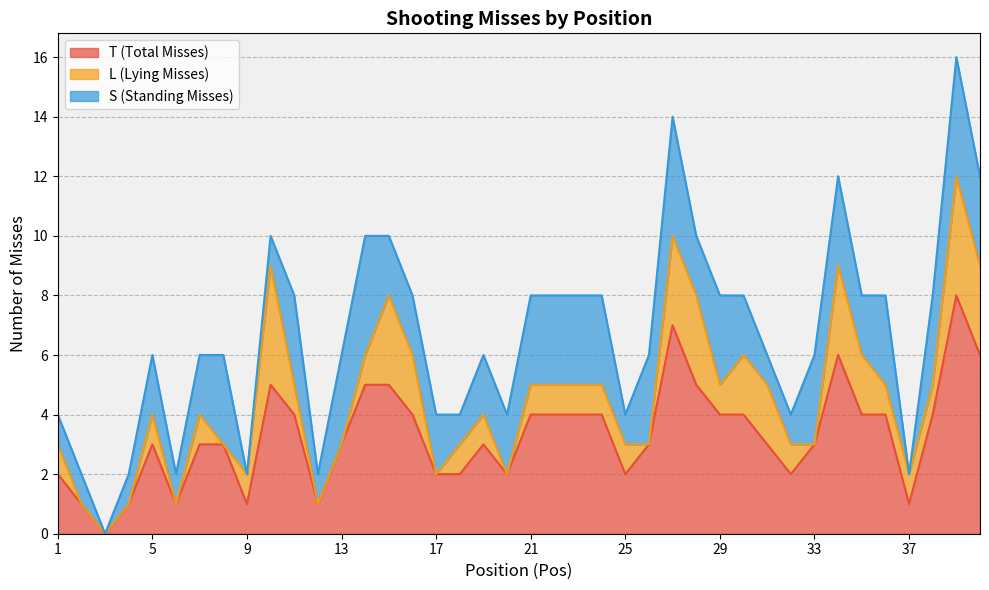

How many values in the L (Lying Misses) series are below 1?

11